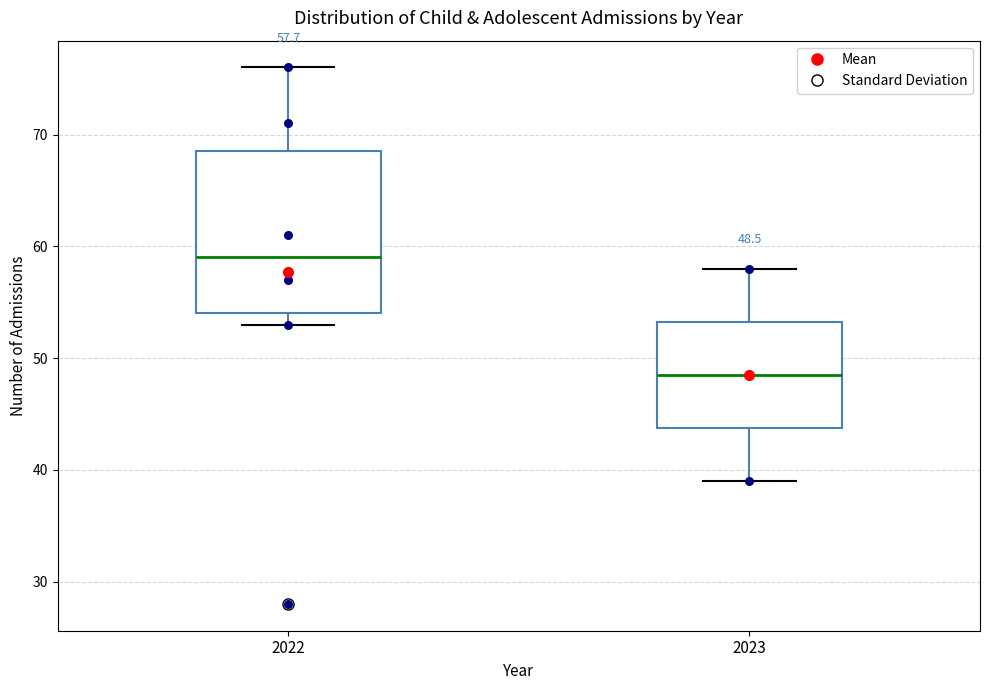

Which box's median line is the highest?

2022